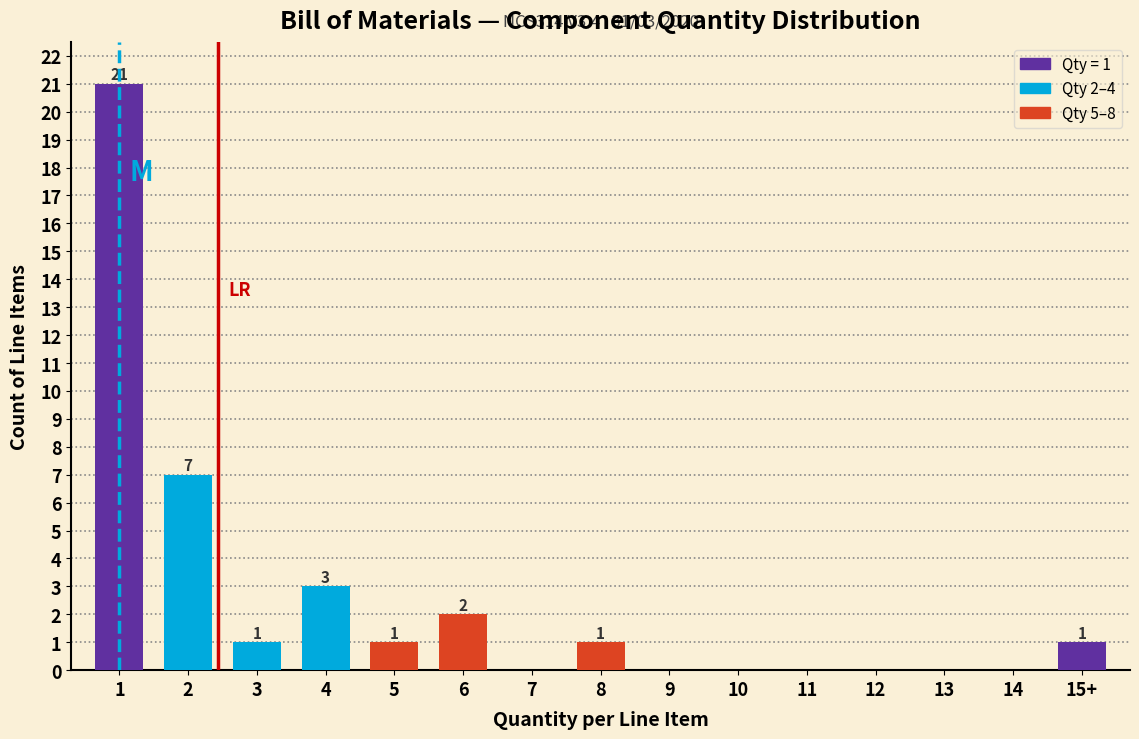

Reading left to right, transcribe all the data shown in this chart.

1=21	2=7	3=1	4=3	5=1	6=2	7=0	8=1	9=0	10=0	11=0	12=0	13=0	14=0	15+=1